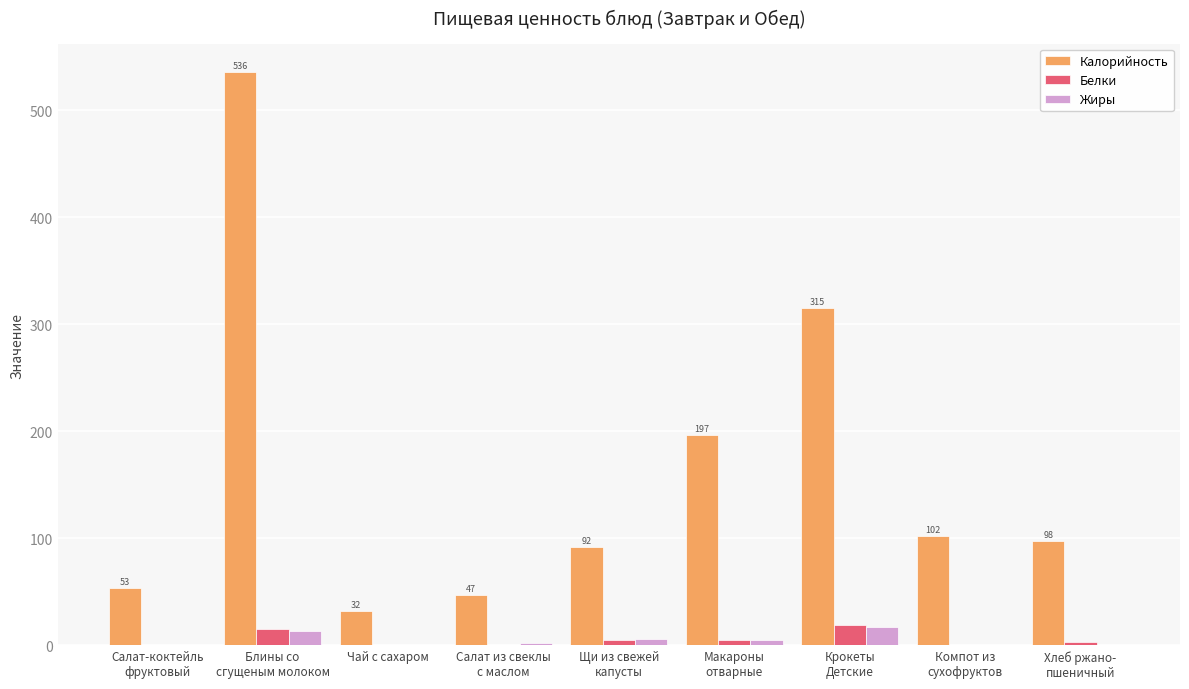

Which series has the largest total across all categories?

Калорийность